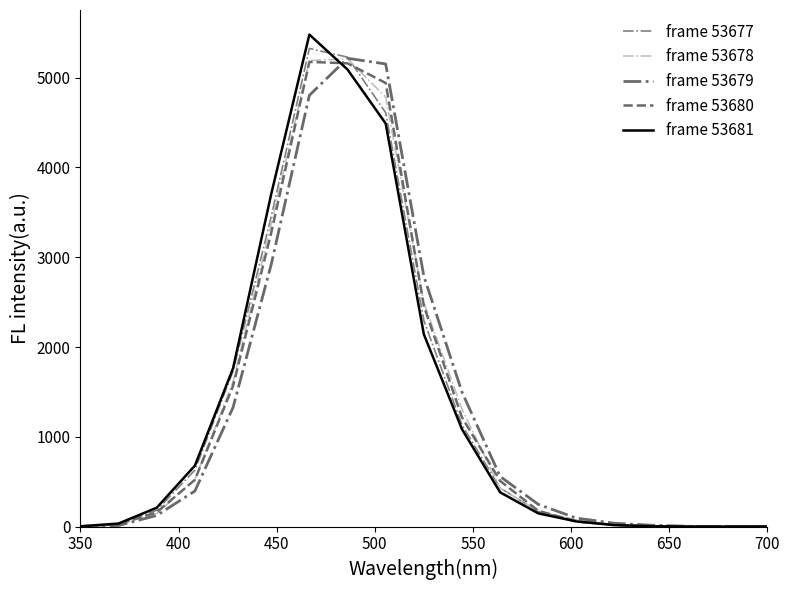

Does the chart have visible grid lines?

No